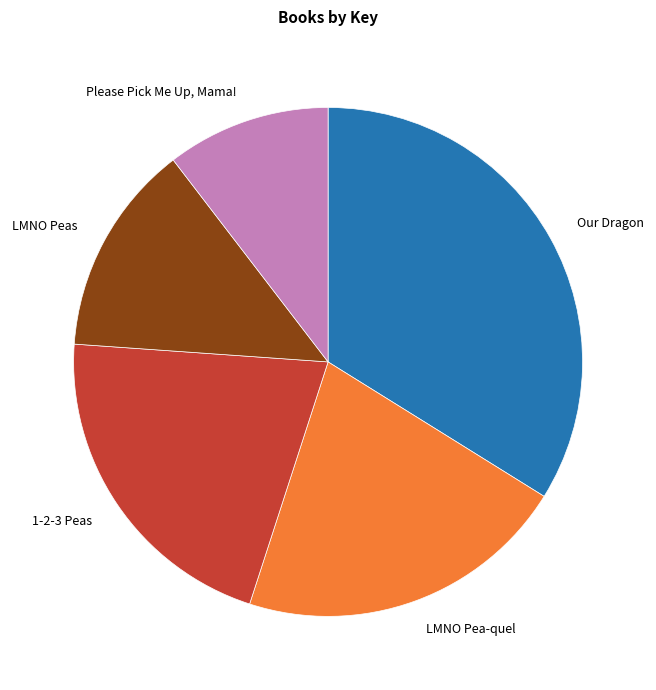

Between LMNO Pea-quel and Our Dragon, which is larger?

Our Dragon